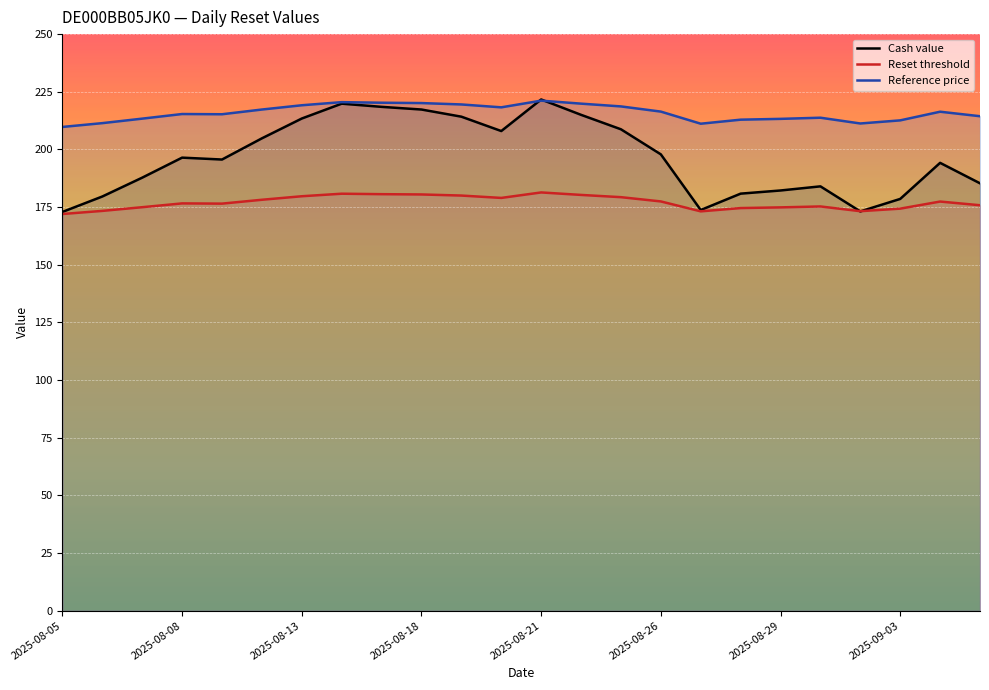

True or false: Cash value and Reset threshold intersect in this chart.

True